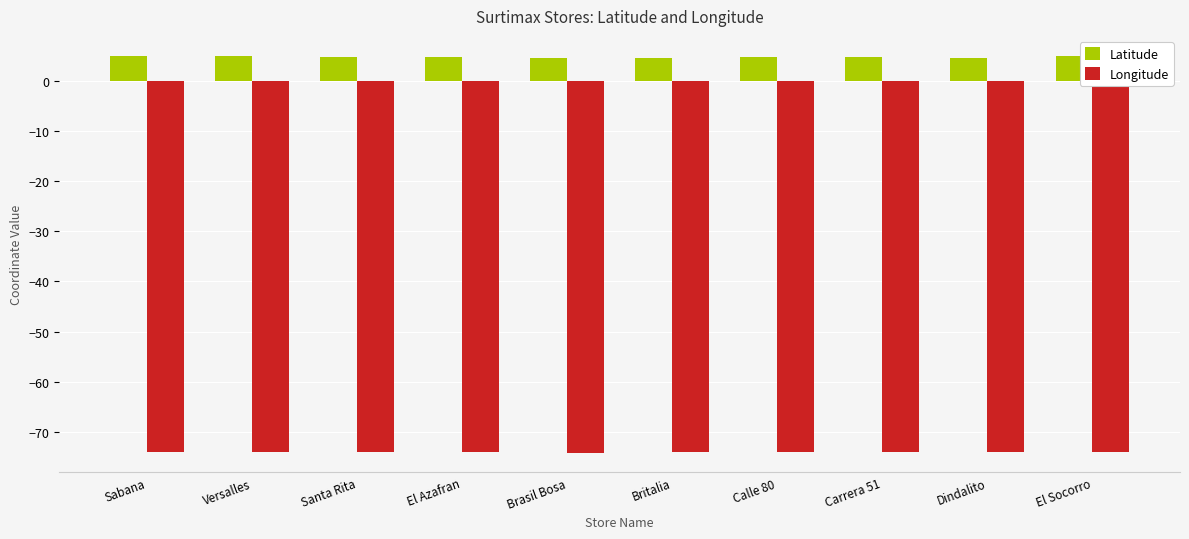

What are all the series names shown in the legend?

Latitude, Longitude